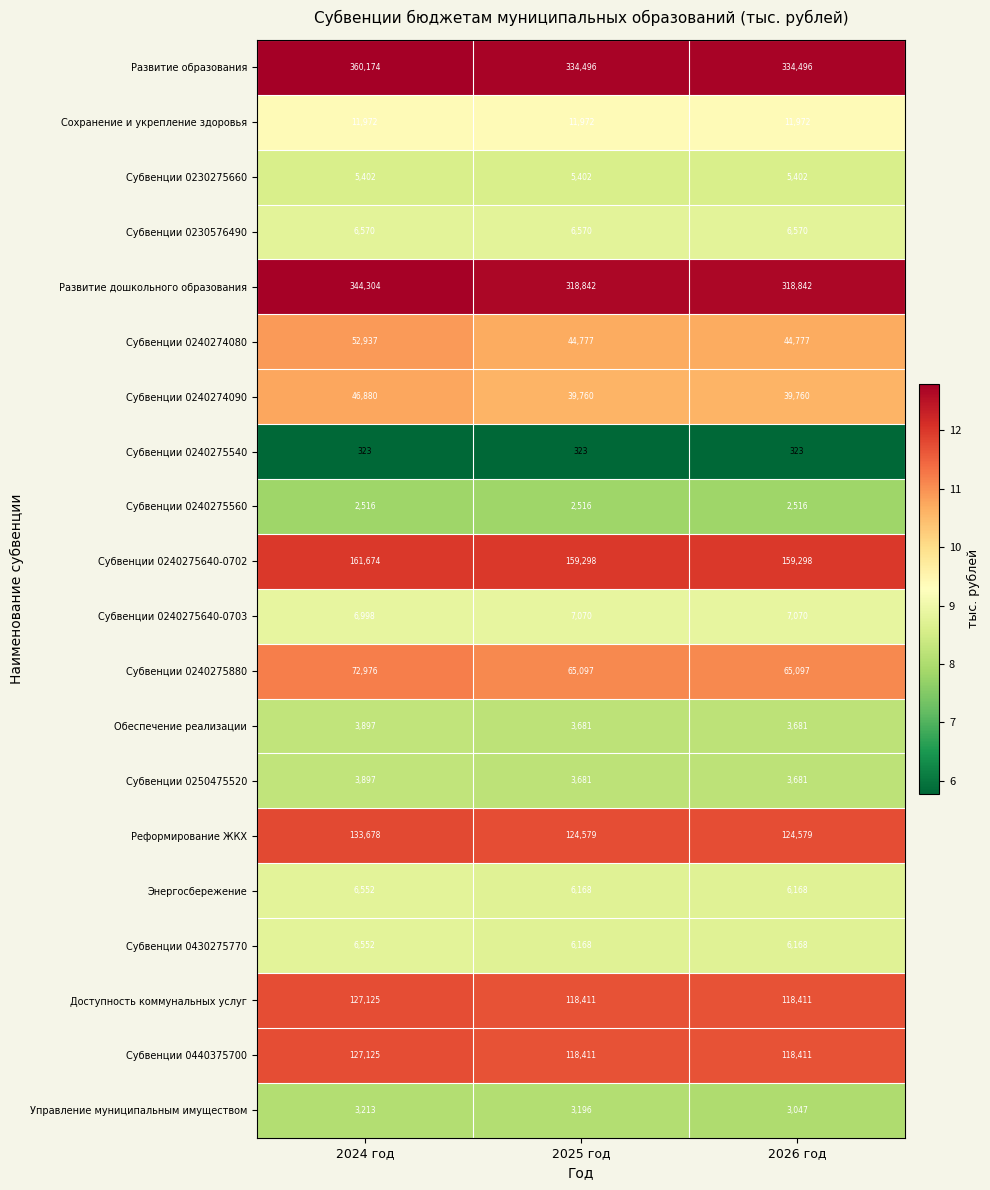

What is the sum of all Субвенции 0430275770 values?

18888